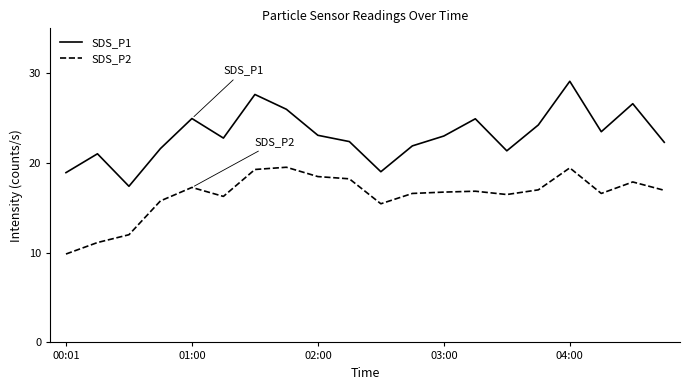

What is the average value of the SDS_P1 series?

23.1